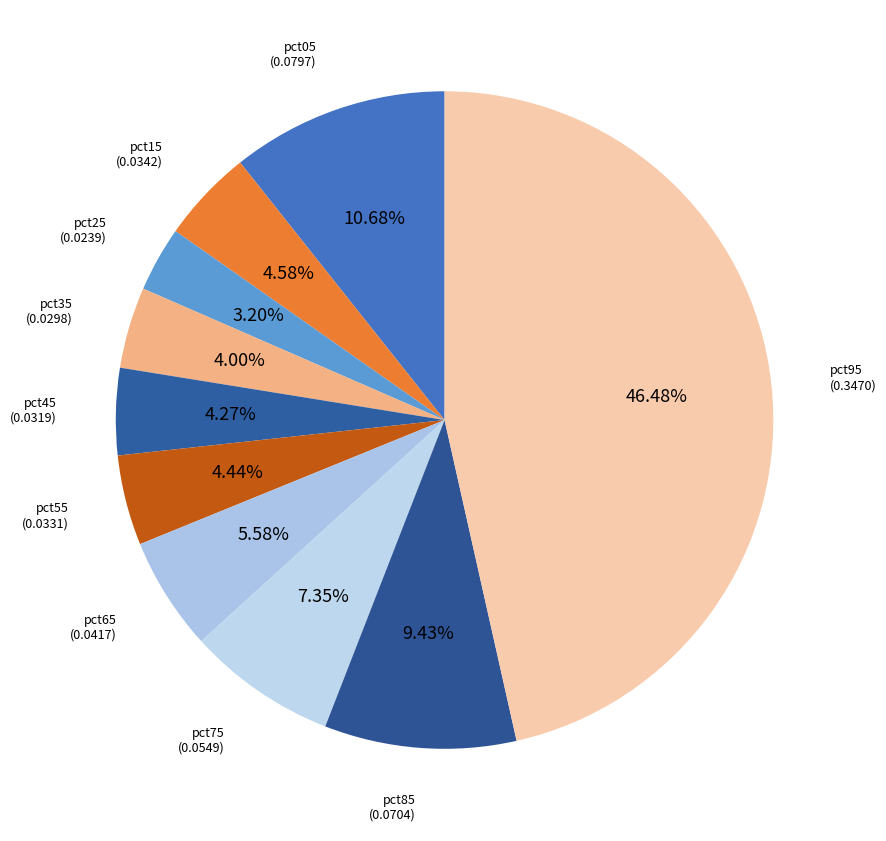

How many segments does this pie chart have?

10